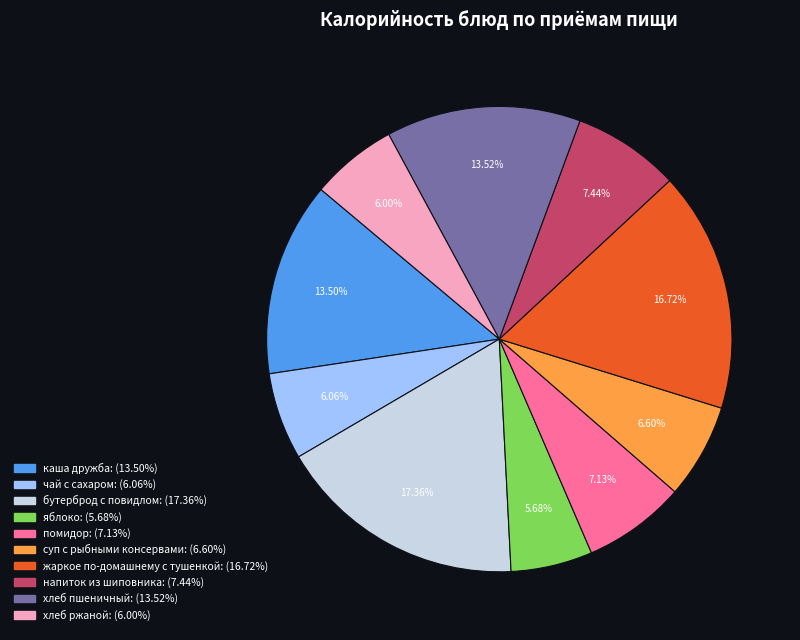

Does any single category account for the majority?

No